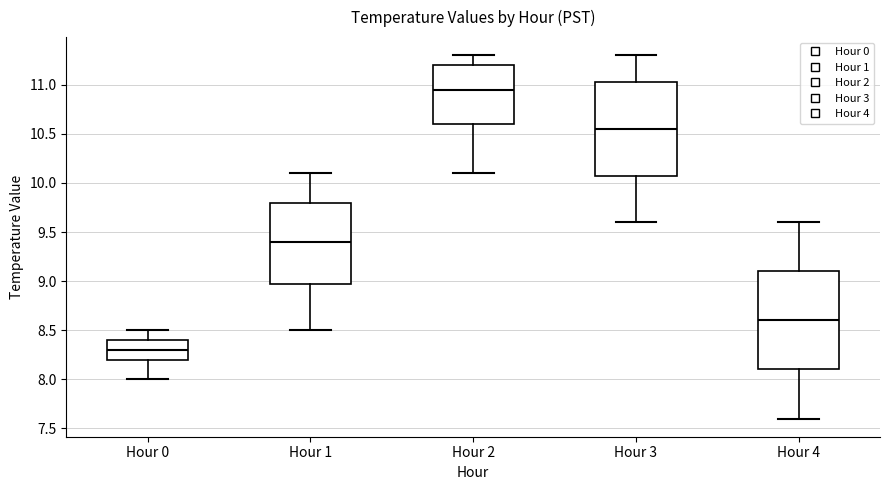

Reading left to right, read every box against the y-axis: the position of its median line, the range the box covers, and the ends of its whiskers. The values are not printed on the chart, so give them approximately, as read against the axis.

Hour 0: median 8.30, box 8.20 to 8.40, whiskers 8.00 to 8.50
Hour 1: median 9.40, box 9.00 to 9.80, whiskers 8.50 to 10.10
Hour 2: median 10.95, box 10.60 to 11.20, whiskers 10.10 to 11.30
Hour 3: median 10.55, box 10.10 to 11.05, whiskers 9.60 to 11.30
Hour 4: median 8.60, box 8.10 to 9.10, whiskers 7.60 to 9.60